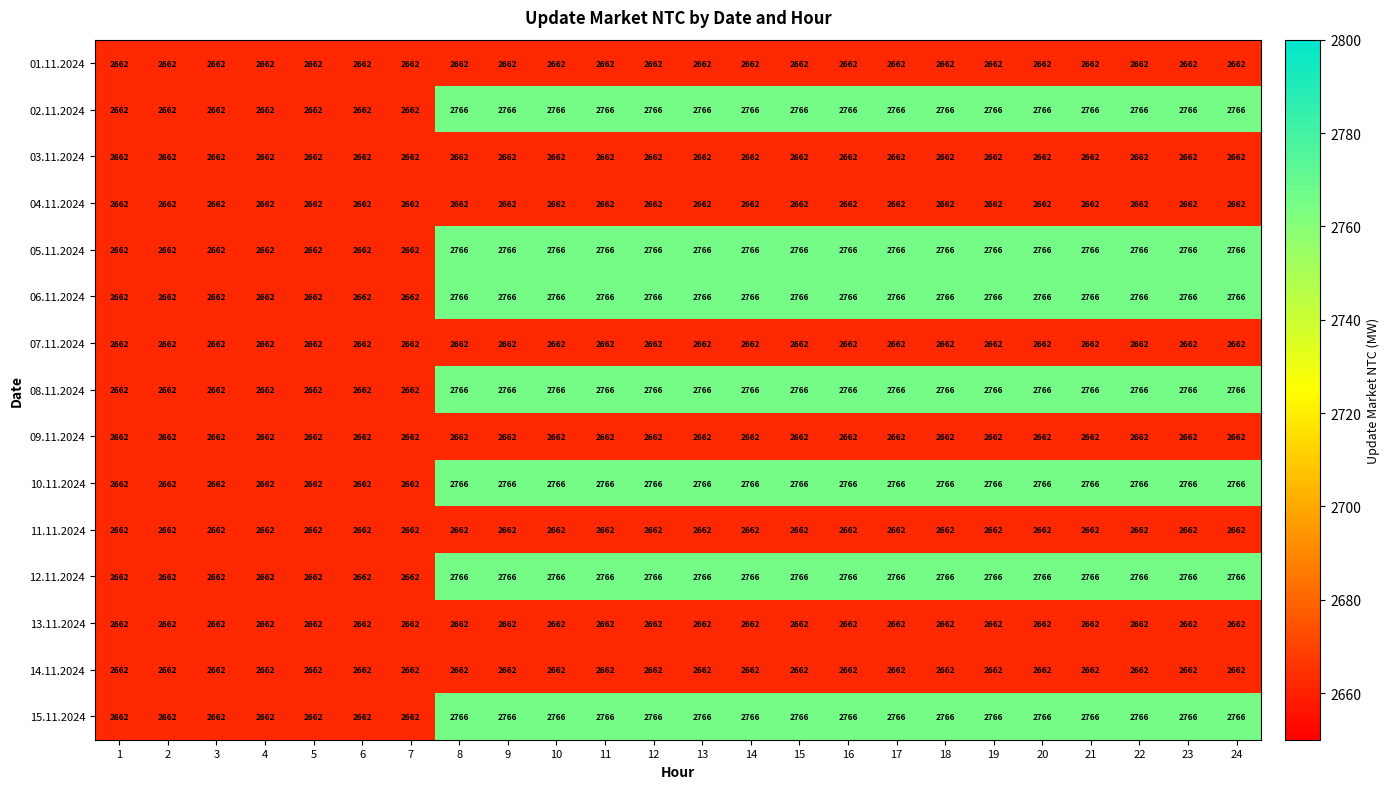

How many series are shown in this chart?

15